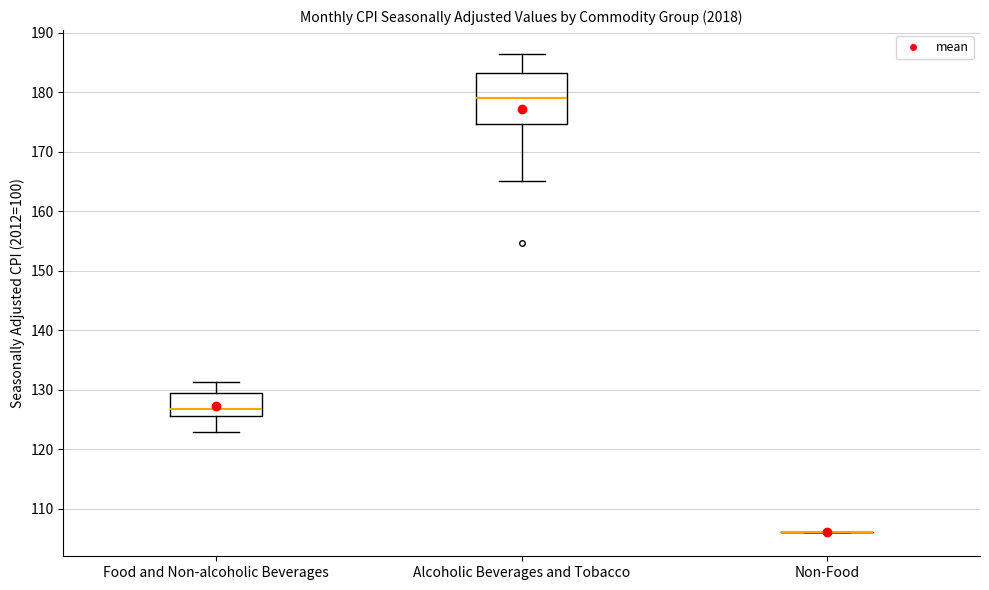

Reading left to right, read every box against the y-axis: the position of its median line, the range the box covers, and the ends of its whiskers. The values are not printed on the chart, so give them approximately, as read against the axis.

Food and Non-alcoholic Beverages: median 127, box 126 to 130, whiskers 123 to 131
Alcoholic Beverages and Tobacco: median 179, box 175 to 183, whiskers 165 to 186
Non-Food: box collapsed to a line at 106, whiskers 106 to 106